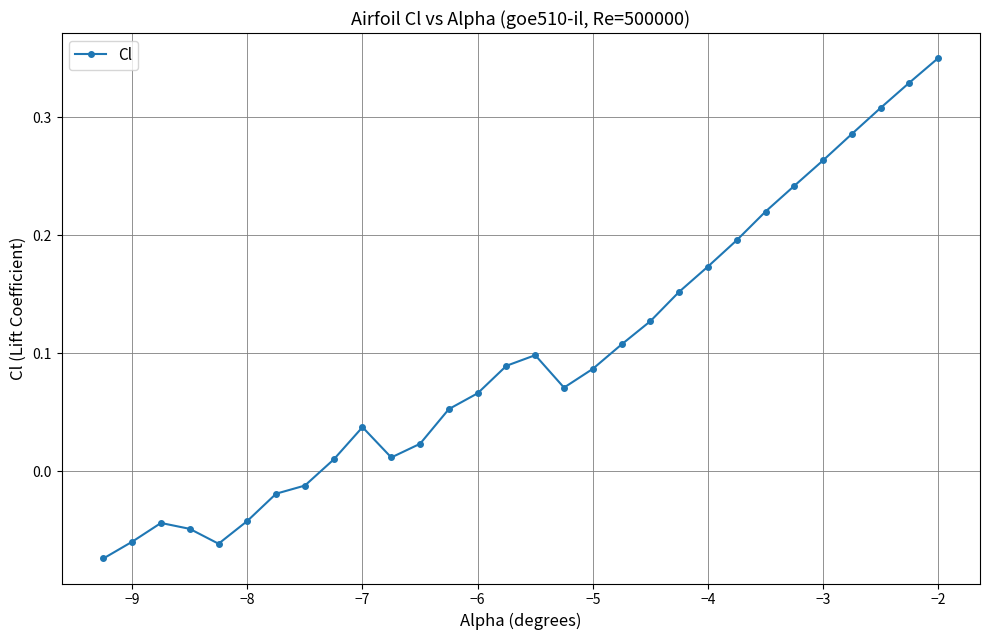

How many data points are above 0?

22